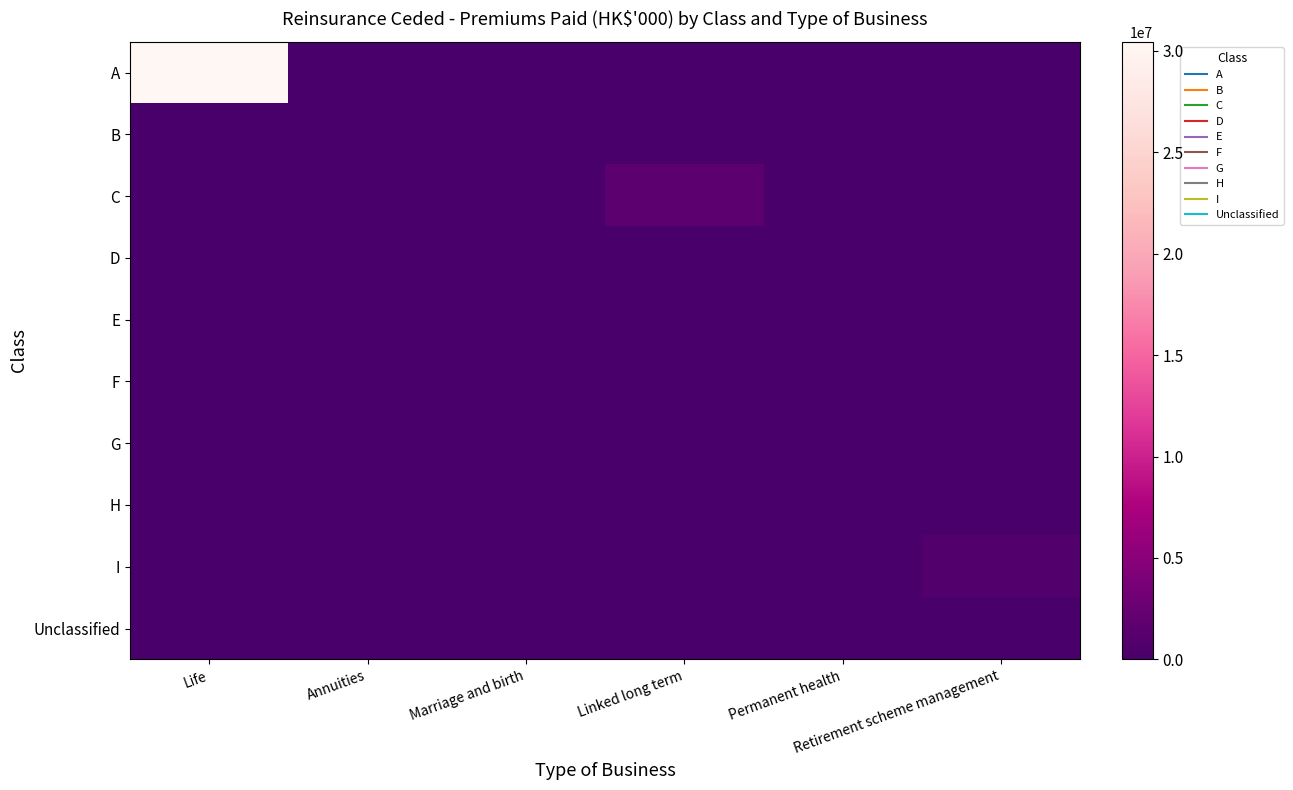

What is the maximum value shown in the chart?

30451386